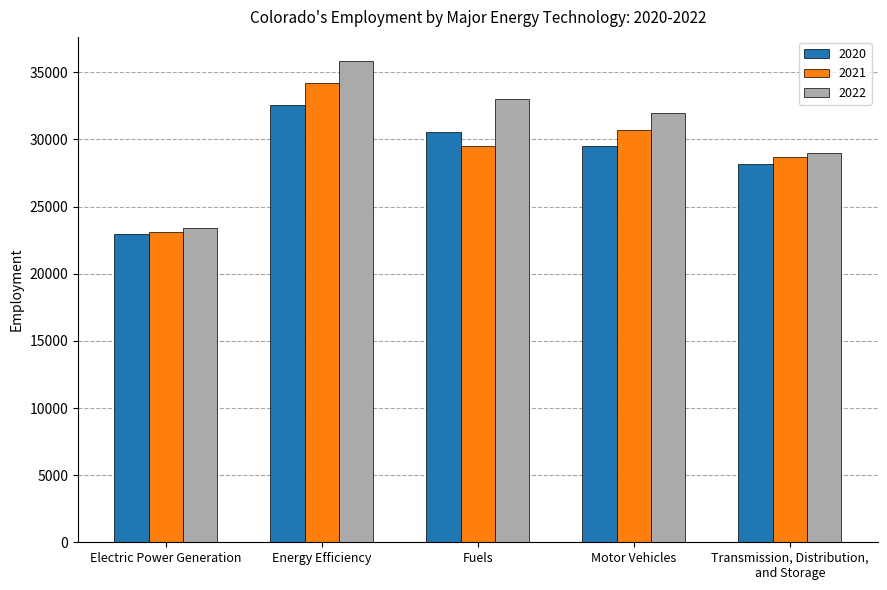

Count the number of categories in the chart.

5